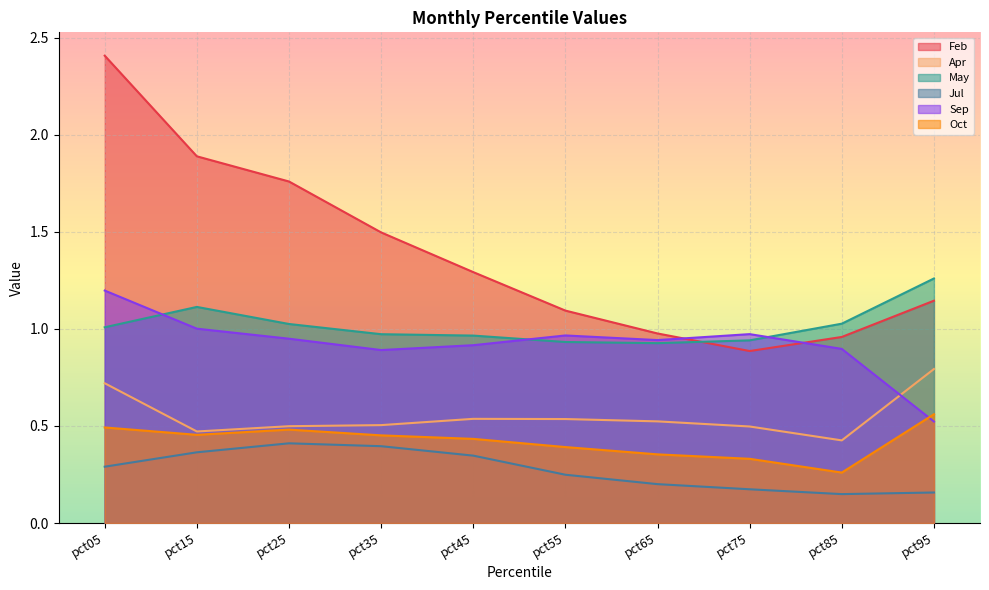

Which series changed the most between pct15 and pct85?

Feb